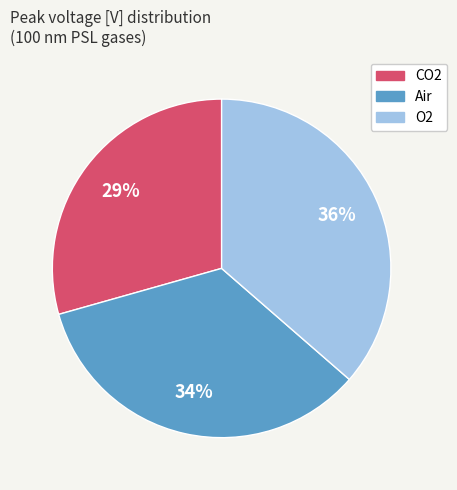

Does CO2 represent more than half of the total?

No